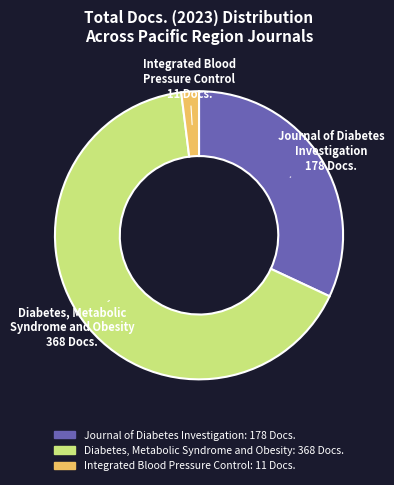

What is the smallest slice in the pie chart?

Integrated Blood Pressure Control